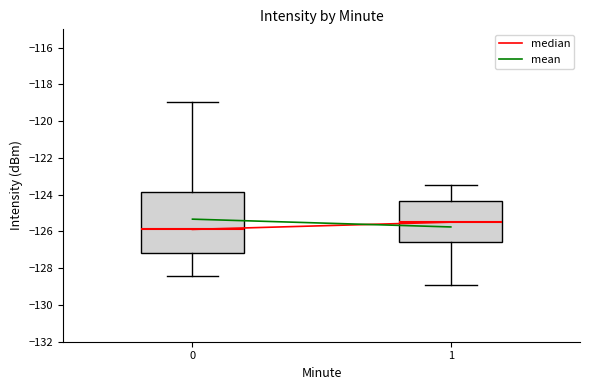

Which box's median line is the highest?

1